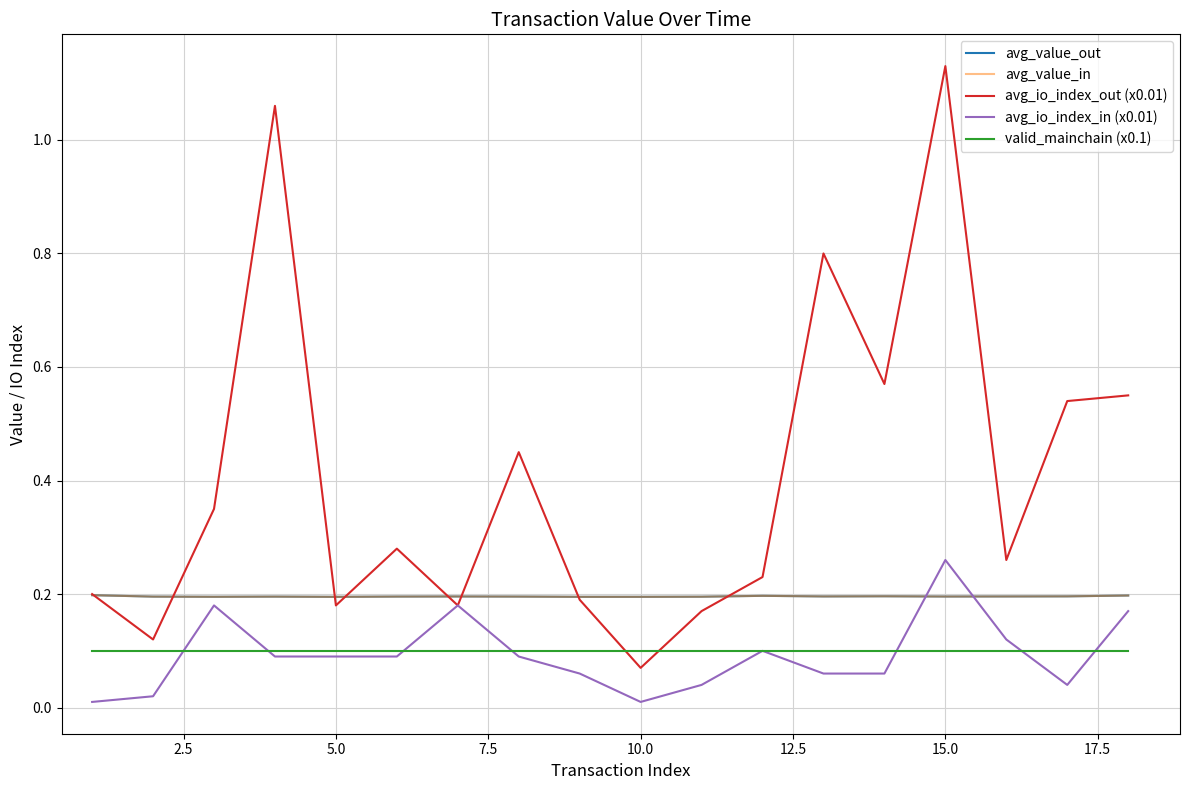

True or false: valid_mainchain (x0.1) has more than 1 interior local peaks.

False